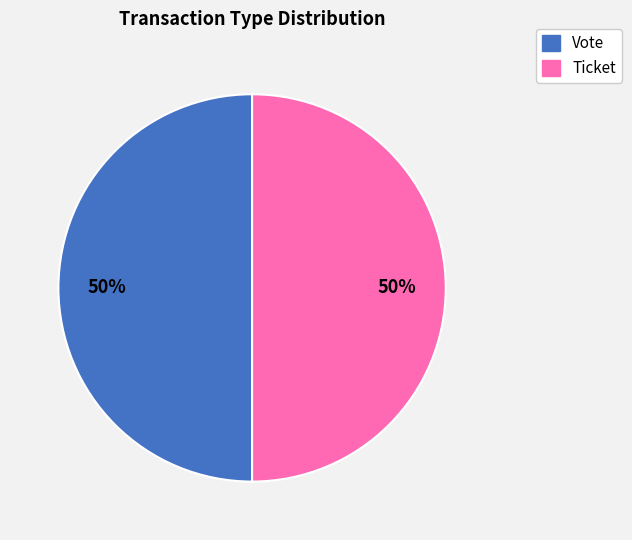

Combined, do Ticket and Vote account for over 50%?

Yes